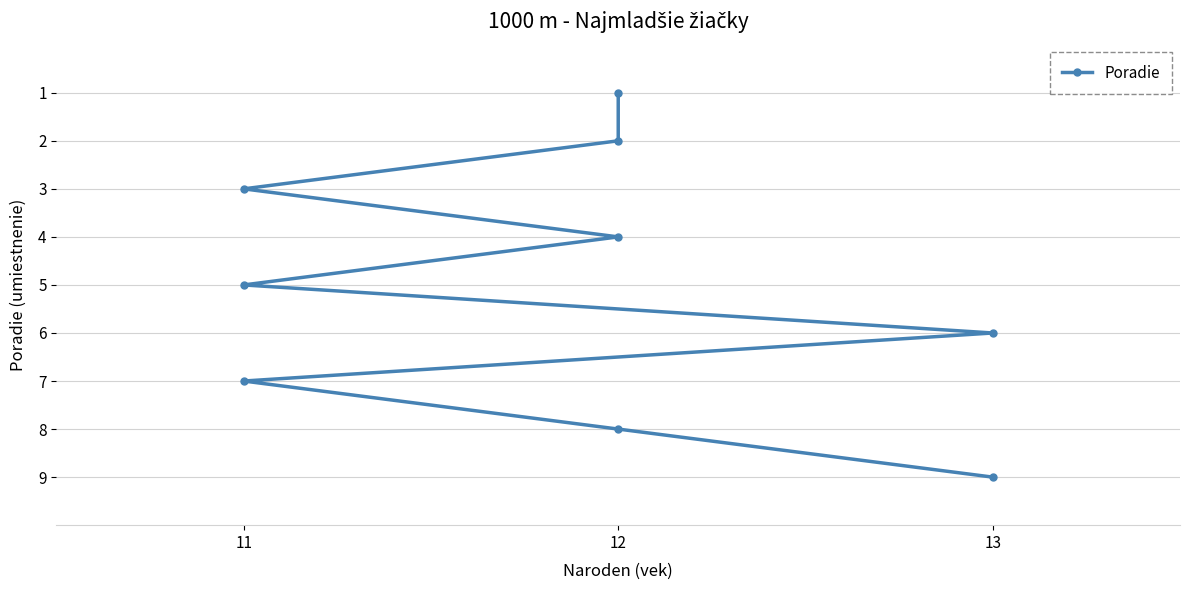

What is the difference between the maximum and minimum values?

8